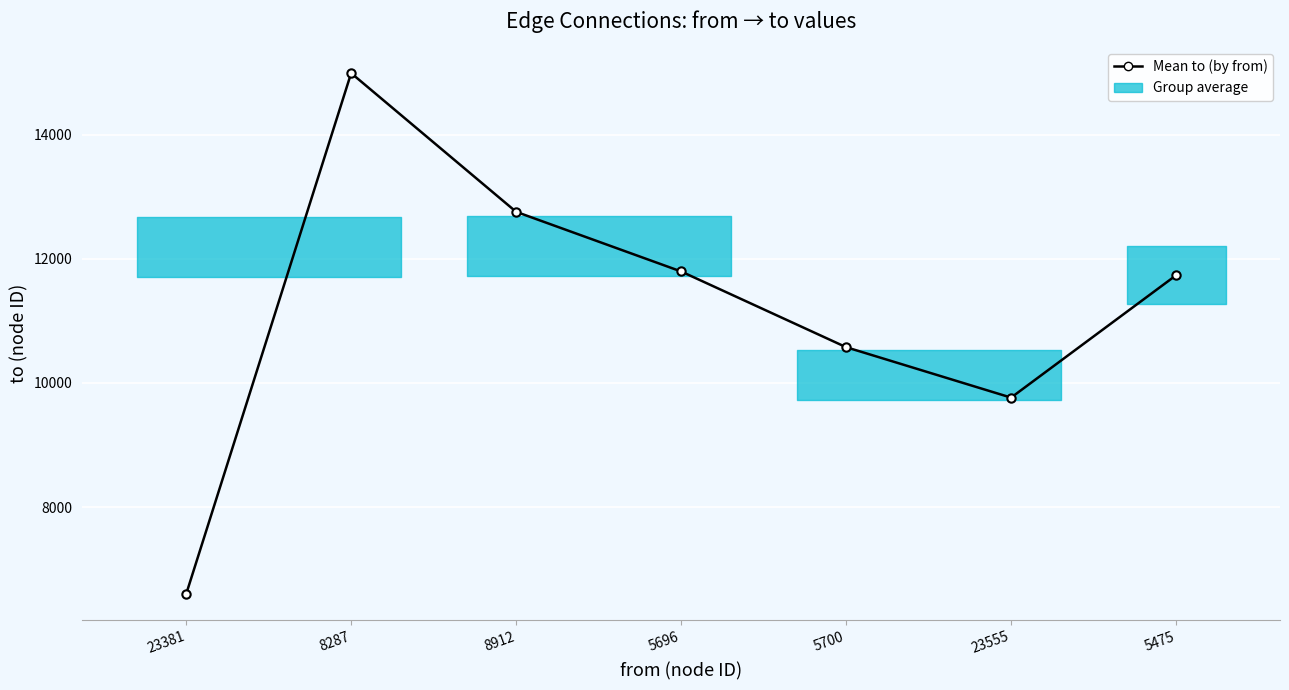

Count the number of categories in the chart.

7